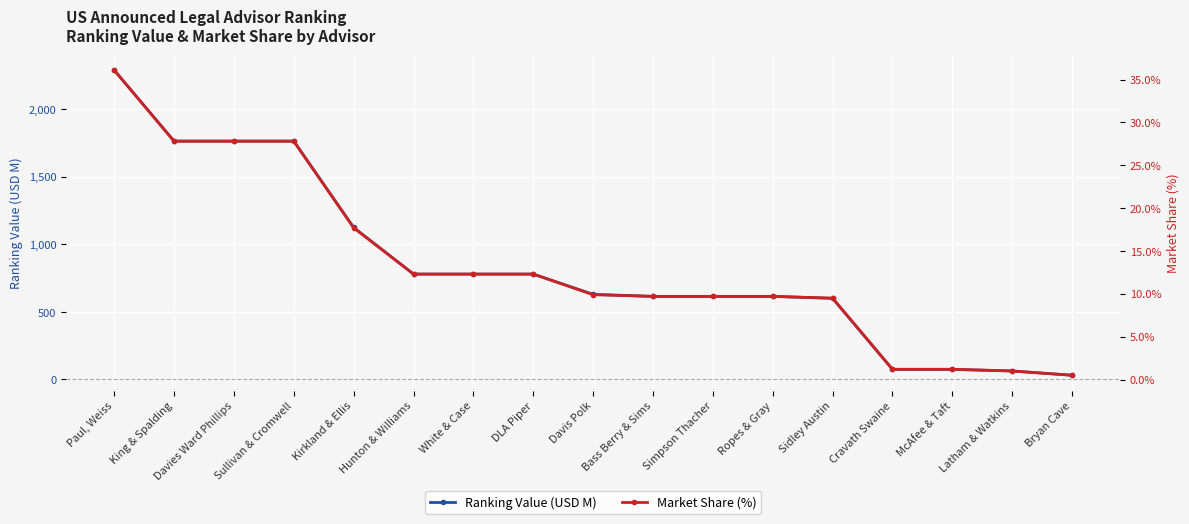

Reading left to right, list all the values displayed in this chart.

Ranking Value (USD M): Paul, Weiss=2289.9	King & Spalding=1764.9	Davies Ward Phillips=1764.9	Sullivan & Cromwell=1764.9	Kirkland & Ellis=1125.0	Hunton & Williams=780.0	White & Case=780.0	DLA Piper=780.0	Davis Polk=630.0	Bass Berry & Sims=615.0	Simpson Thacher=615.0	Ropes & Gray=615.0	Sidley Austin=600.0	Cravath Swaine=74.2	McAfee & Taft=74.2	Latham & Watkins=62.5	Bryan Cave=31.0
Market Share (%): Paul, Weiss=36.1	King & Spalding=27.8	Davies Ward Phillips=27.8	Sullivan & Cromwell=27.8	Kirkland & Ellis=17.7	Hunton & Williams=12.3	White & Case=12.3	DLA Piper=12.3	Davis Polk=9.9	Bass Berry & Sims=9.7	Simpson Thacher=9.7	Ropes & Gray=9.7	Sidley Austin=9.5	Cravath Swaine=1.2	McAfee & Taft=1.2	Latham & Watkins=1.0	Bryan Cave=0.5